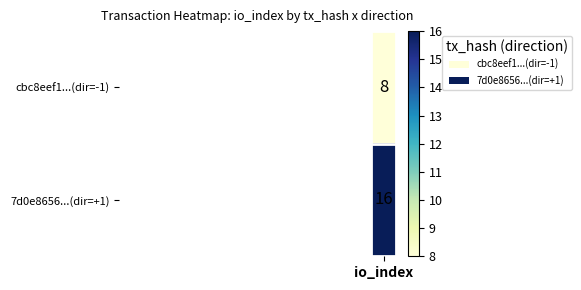

The value of 7d0e86561f43c87e9feb98bf2c208dd246e0b76 at io_index is 21. True or false?

False